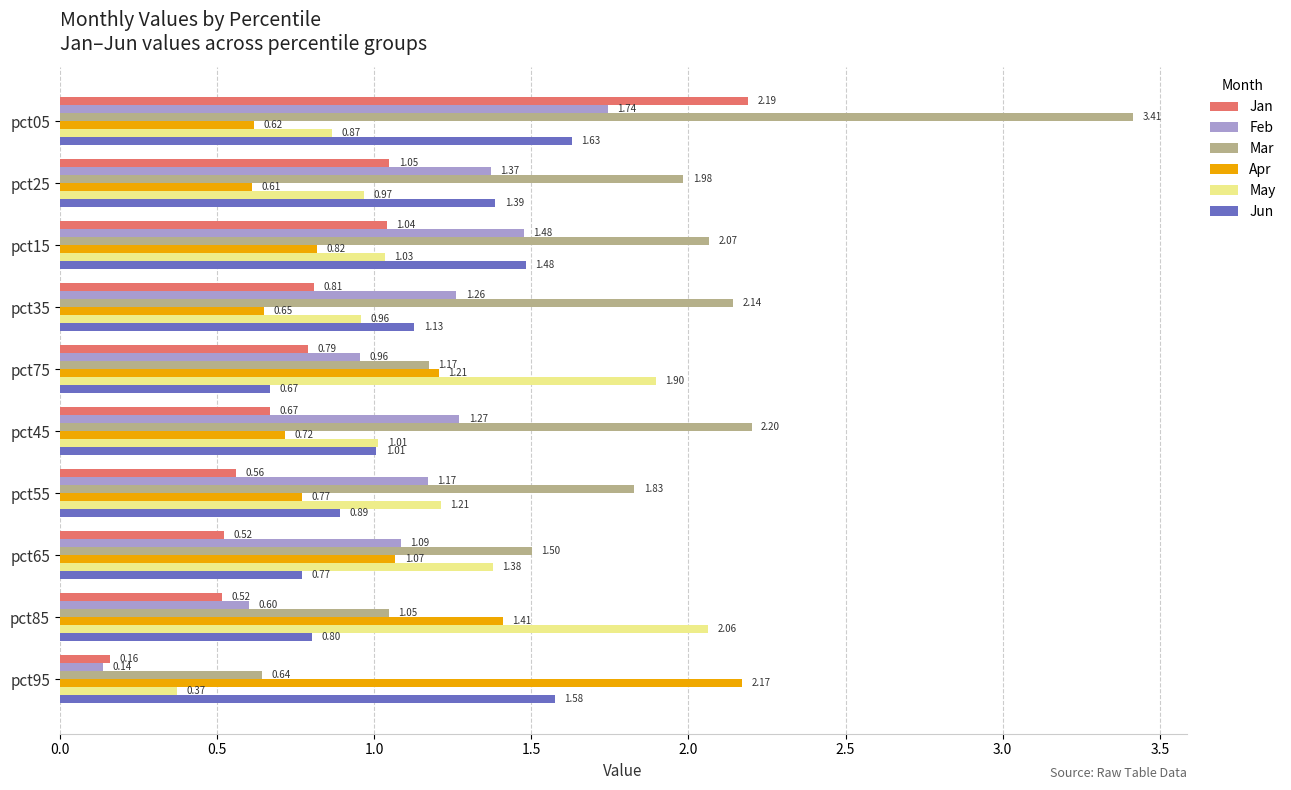

What are all the series names shown in the legend?

Jan, Feb, Mar, Apr, May, Jun